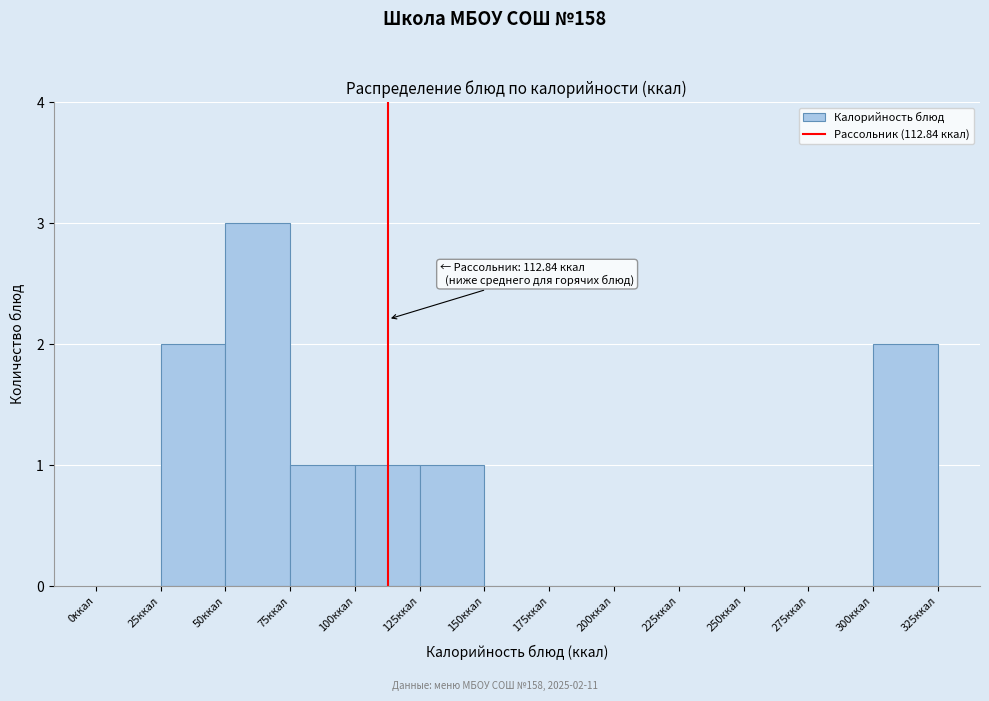

Over which range of the x-axis is the bar tallest?

50 to 75